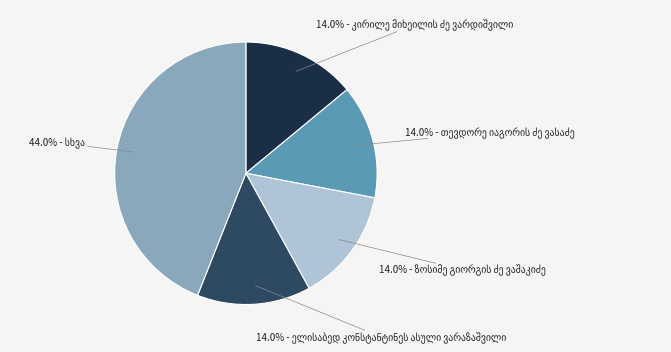

Is there a majority slice in this chart?

No